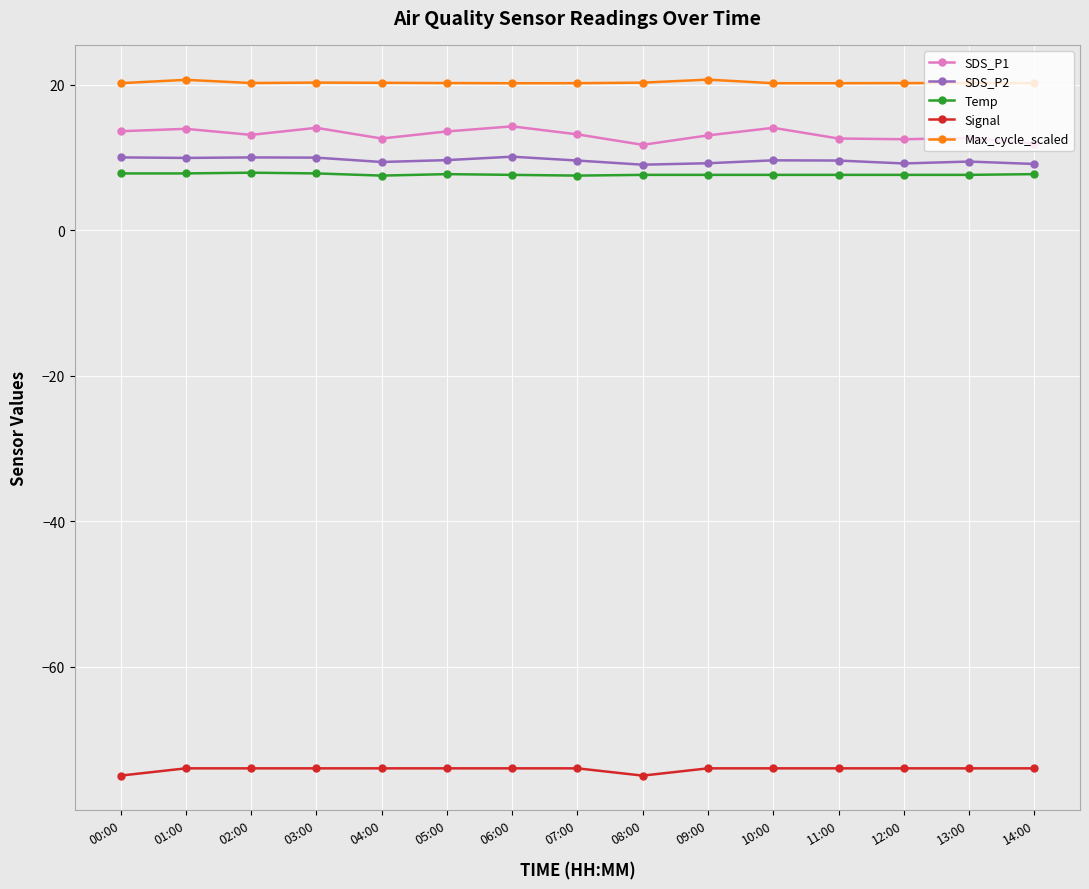

What is the lowest value of the SDS_P2 series?

9.0